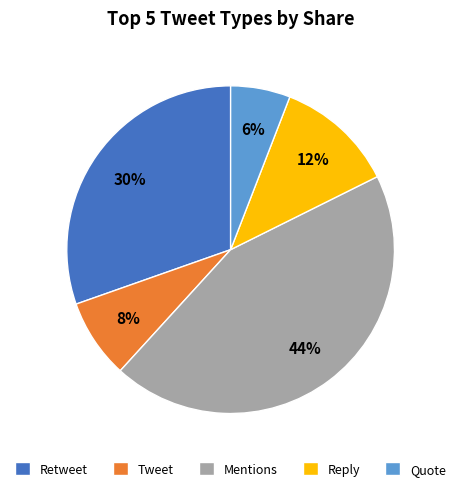

What percentage is the Retweet slice, to the nearest percent?

30%